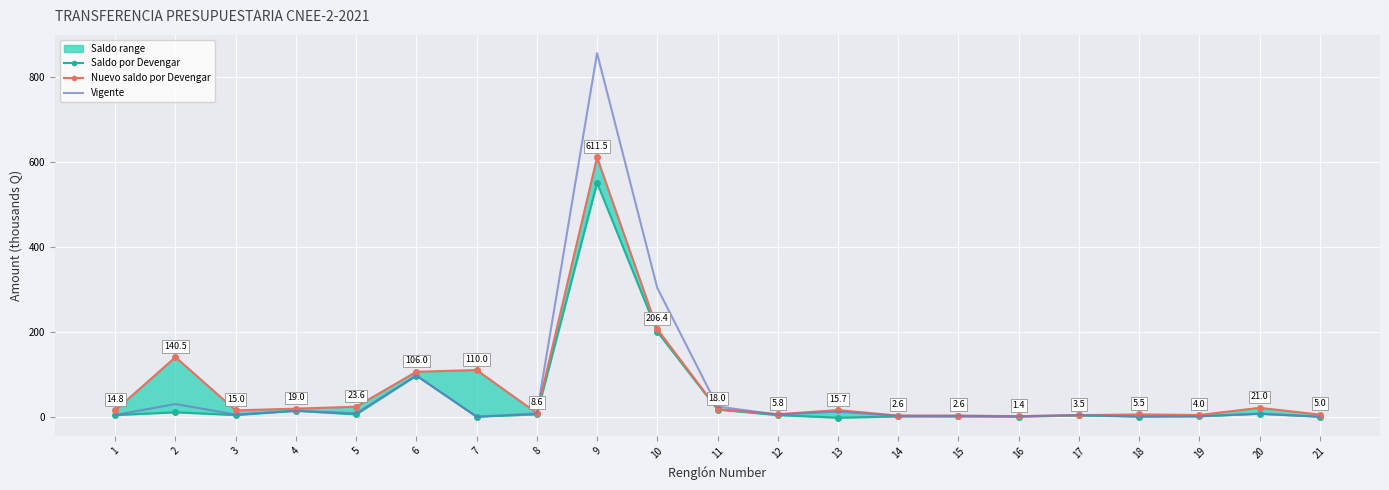

At how many categories does at least one series exceed 208?

2